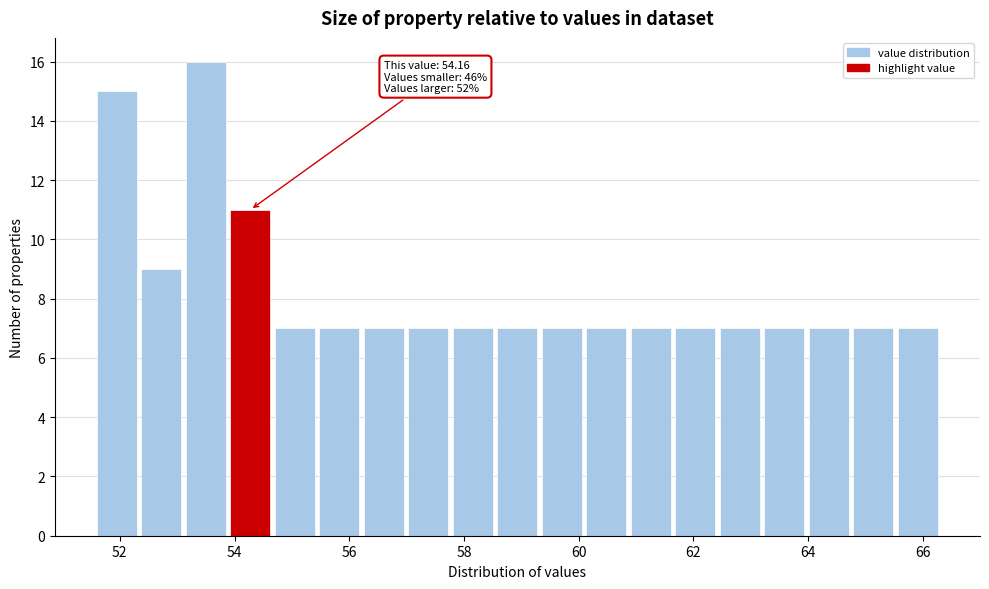

Around what value on the x-axis is the tallest bar? Give the approximate position of its centre, as read against the axis.

53.6